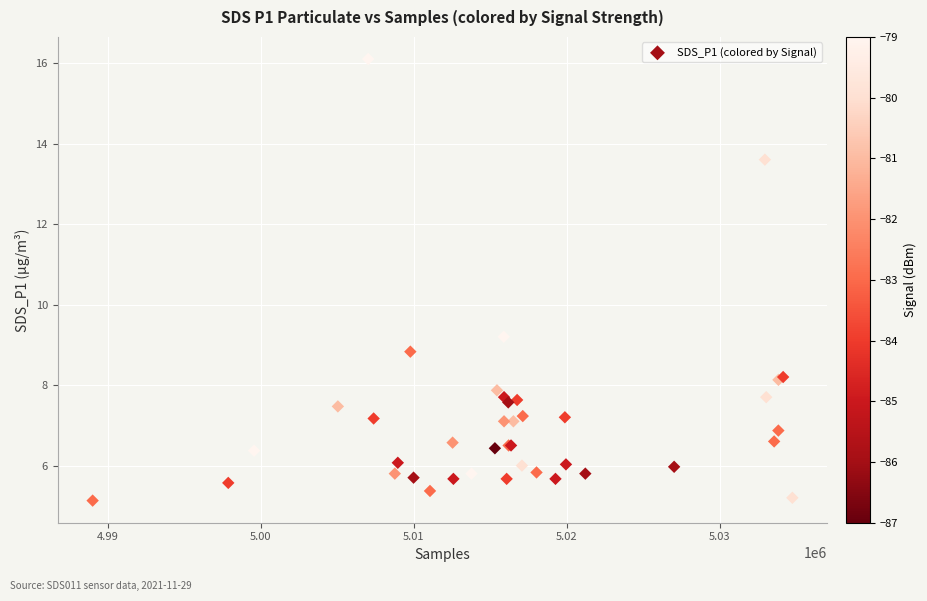

What Y value in the scatter plot is closest to 10?

9.2